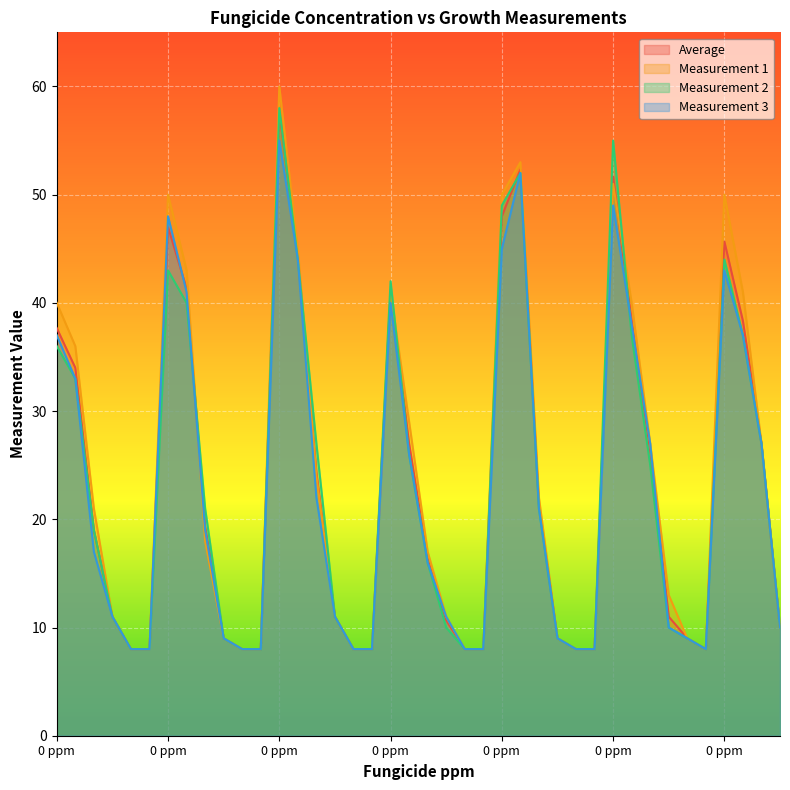

Which series has the largest range (max minus min)?

Measurement 1